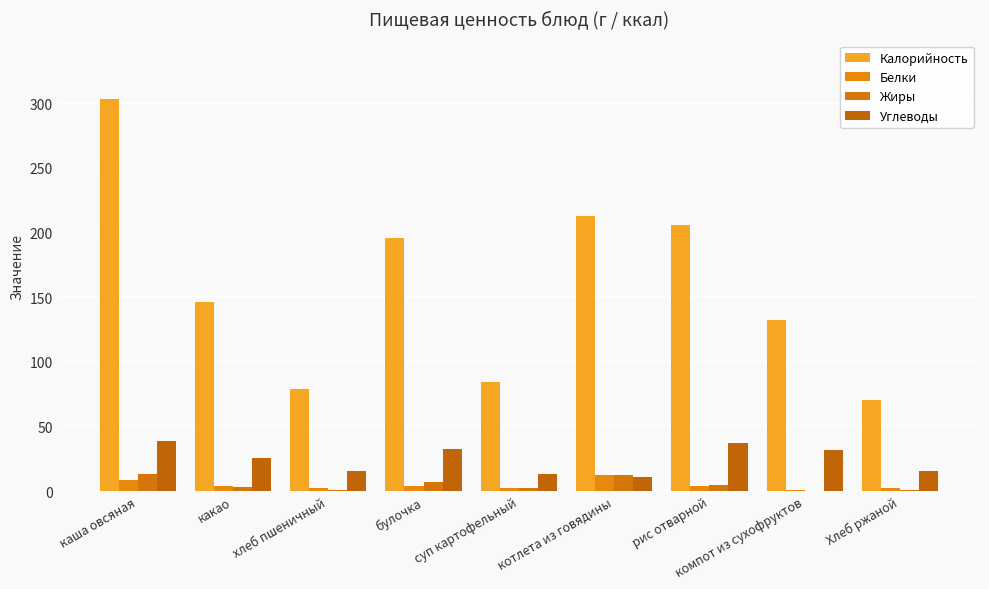

What are all the series names shown in the legend?

Калорийность, Белки, Жиры, Углеводы